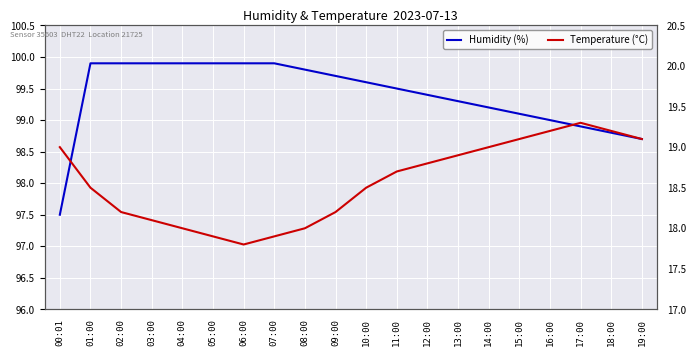

Read the Humidity (%) value at 05:00.

99.9